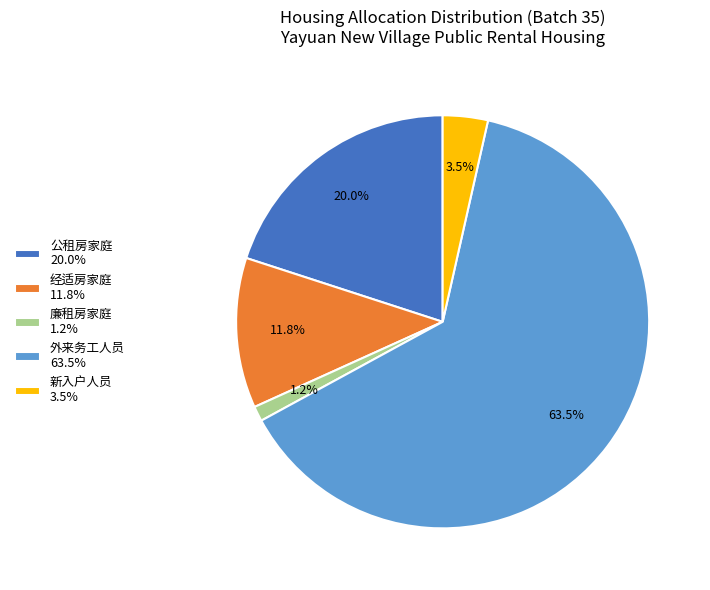

Which slice is the smallest?

廉租房家庭